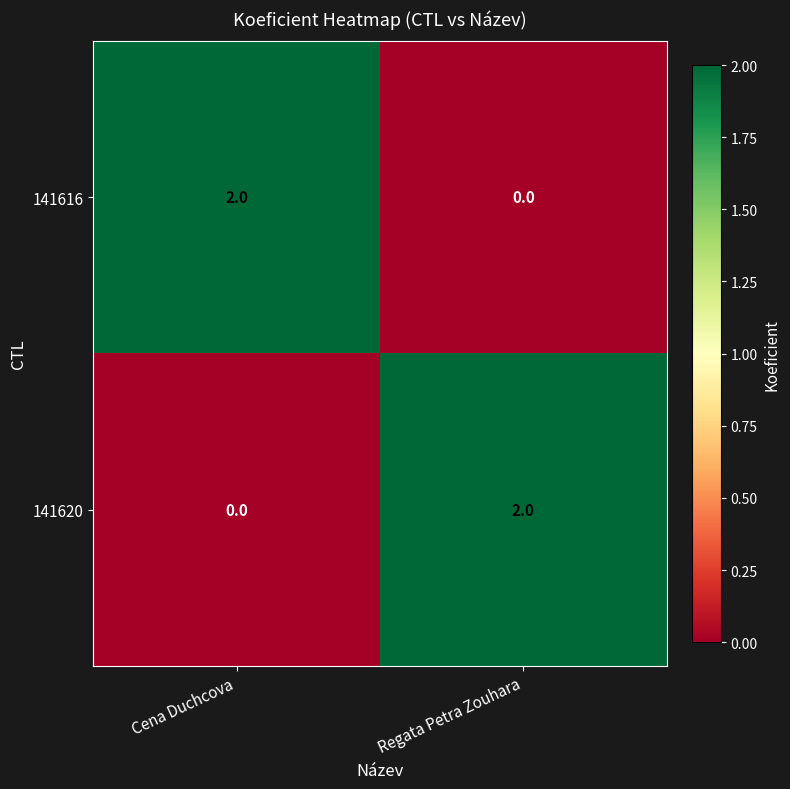

Reading right to left, transcribe all the data shown in this chart.

141616: 0	2
141620: 2	0